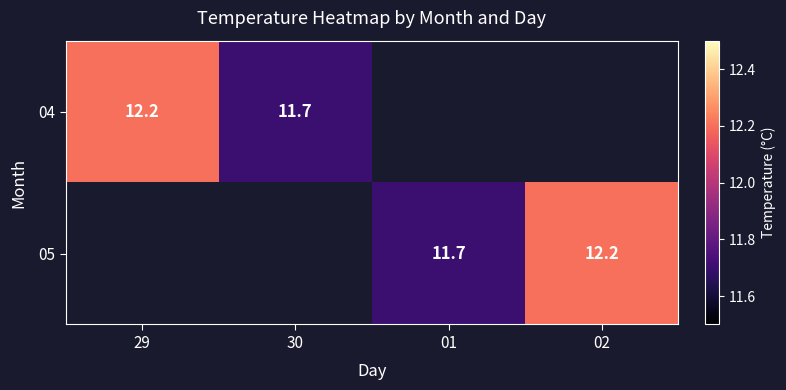

The value of 05 at 01 is 11.7. True or false?

True